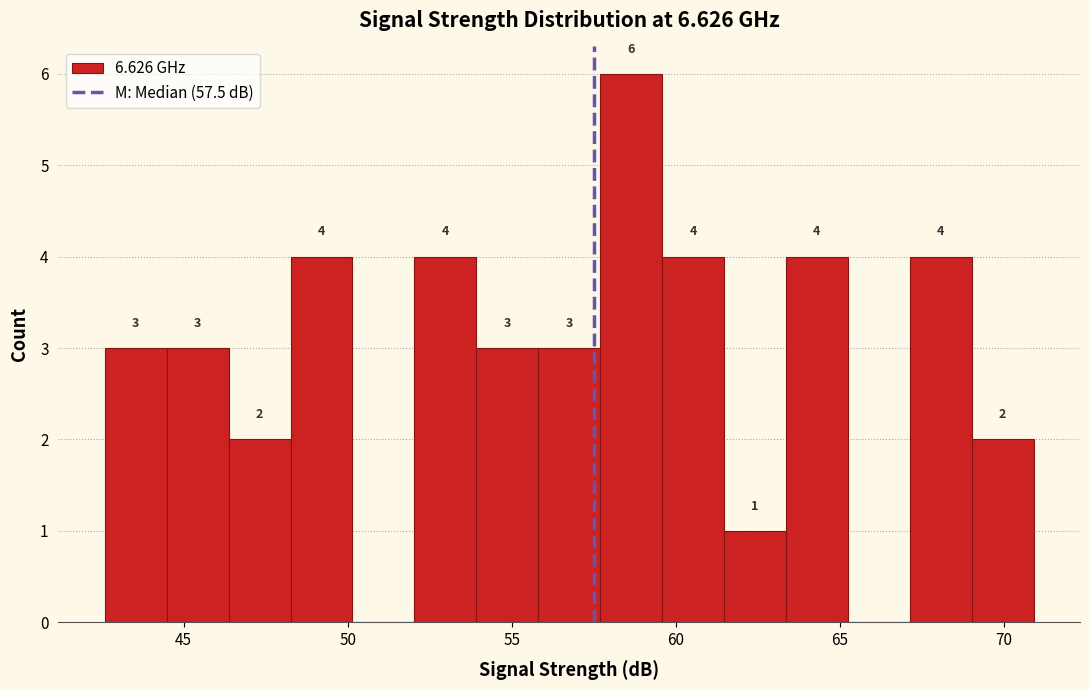

Read against the x-axis, roughly where is the centre of the tallest bar?

58.5